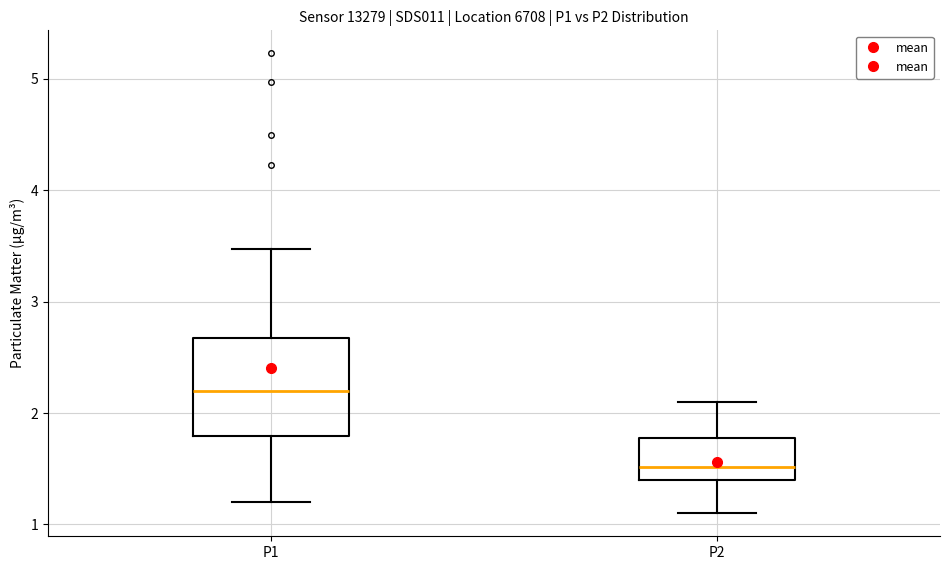

Where is the lower edge of the box for P1 on the y-axis? The values are not printed on the chart, so give them approximately, as read against the axis.

1.8